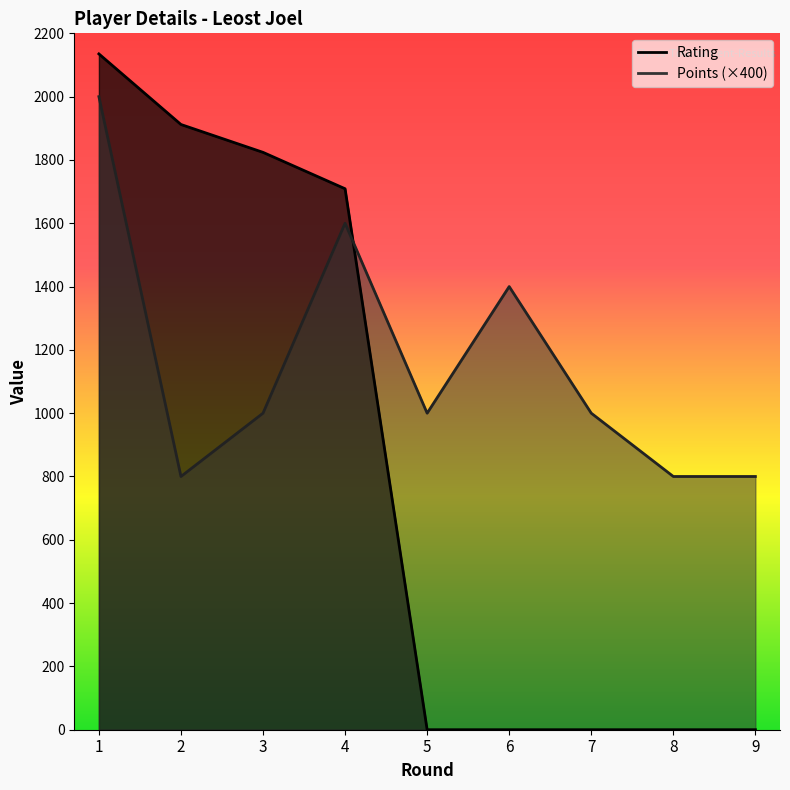

Reading left to right, what are all the values shown in this chart?

Rating: 2135	1912	1824	1709	0	0	0	0	0
Points: 2000	800	1000	1600	1000	1400	1000	800	800